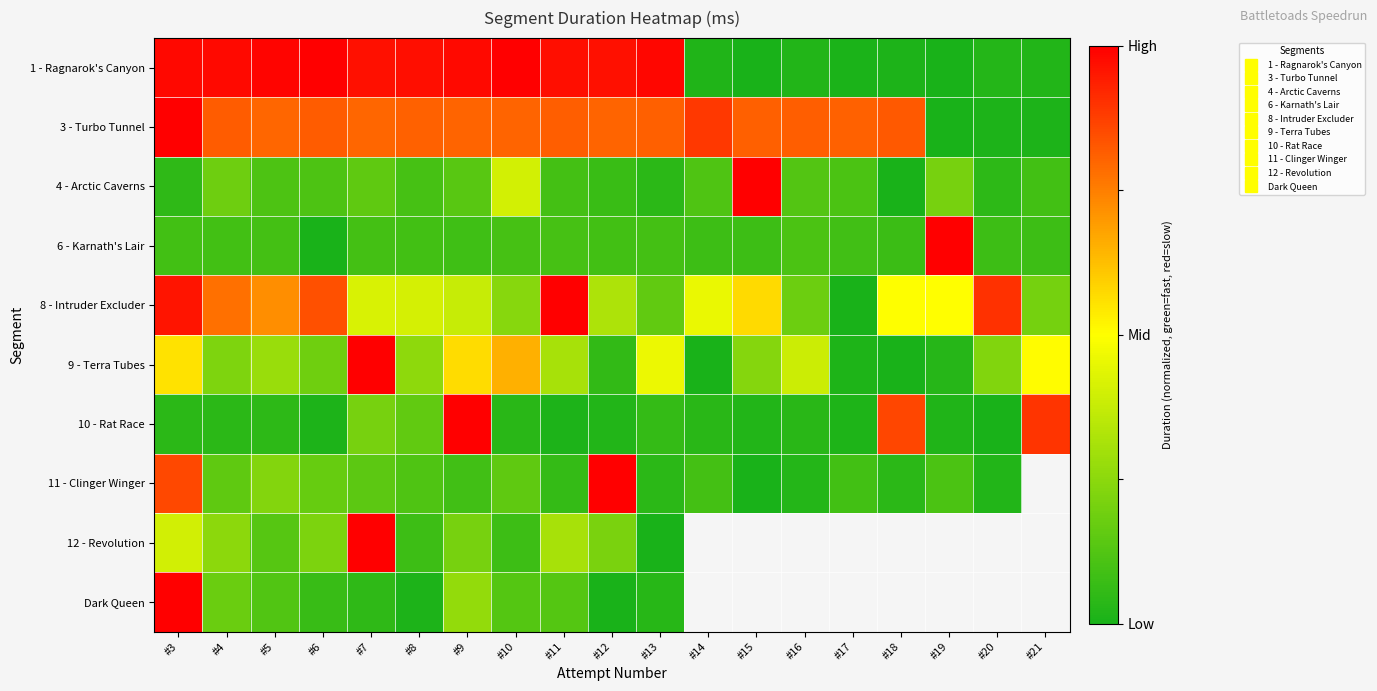

Is it true that 10 - Rat Race equals 0.0 at #12?

True